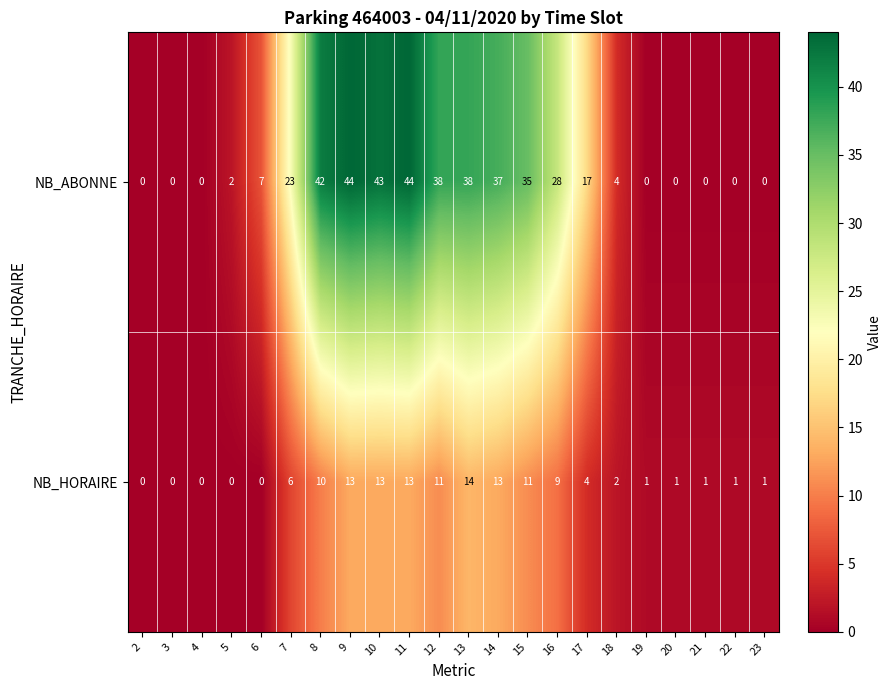

Is the value of NB_ABONNE at 3 greater than the value of NB_HORAIRE at 14?

No